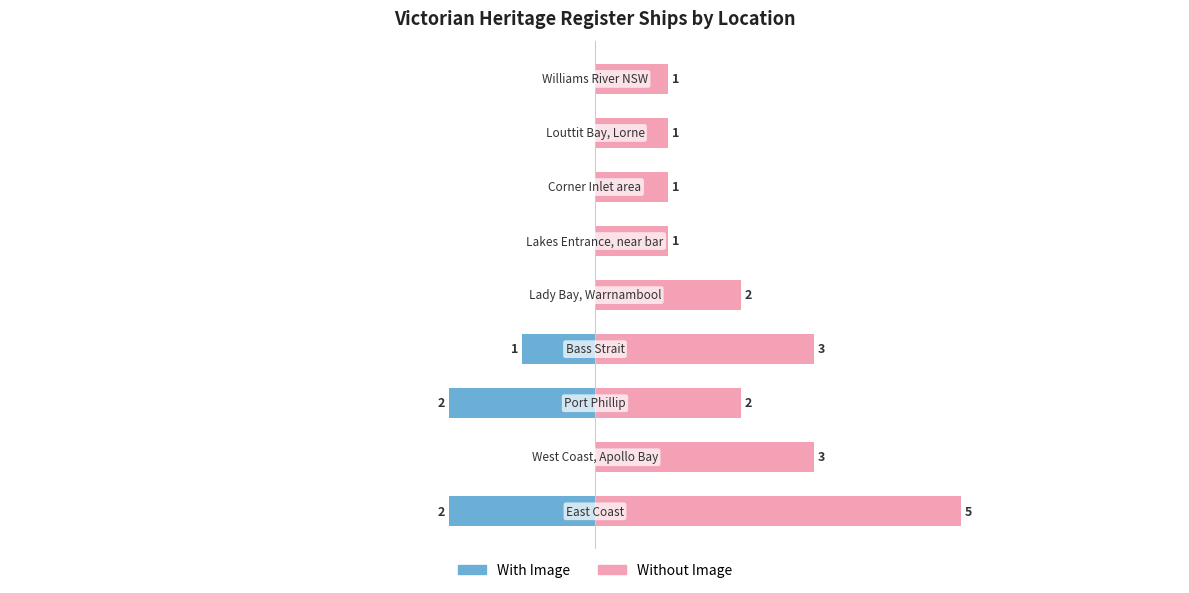

Rank the series by their maximum value, from highest to lowest.

Without Image, With Image